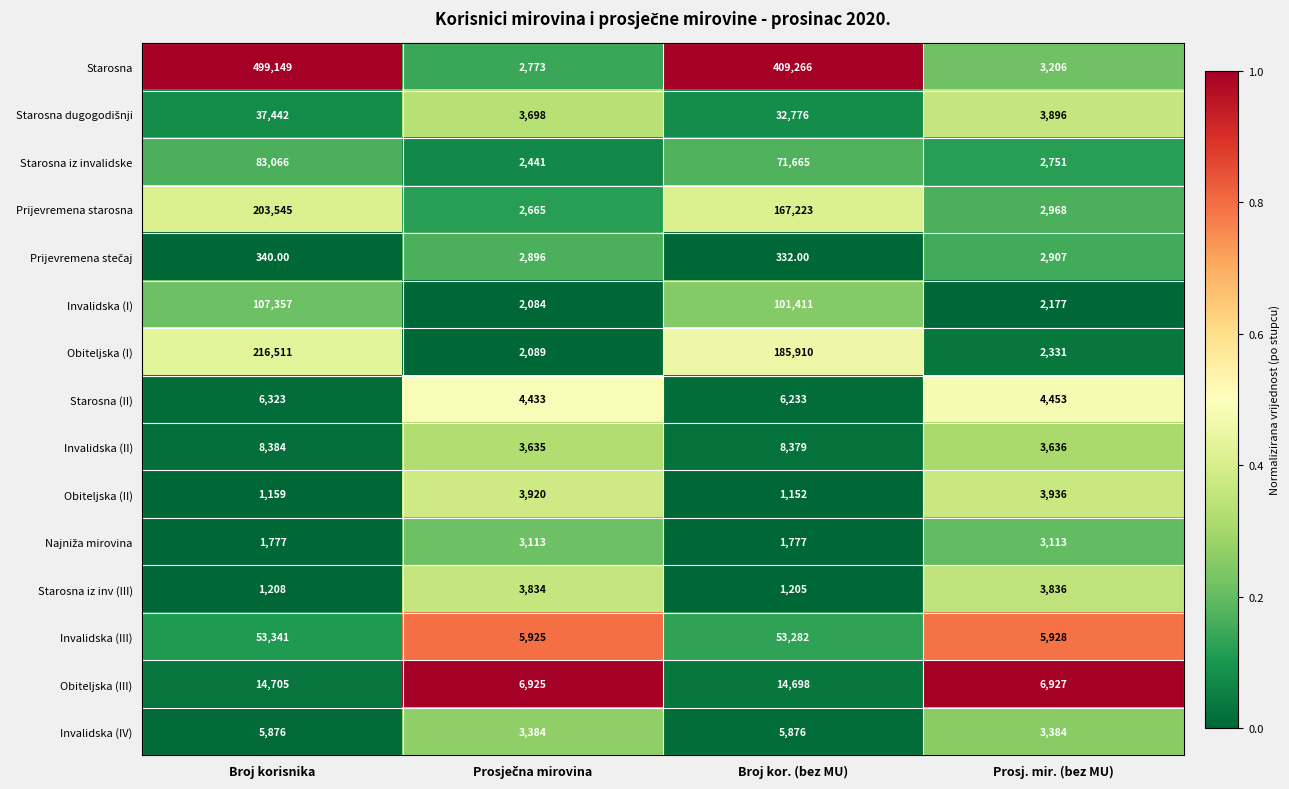

Which series has the largest range (max minus min)?

Starosna